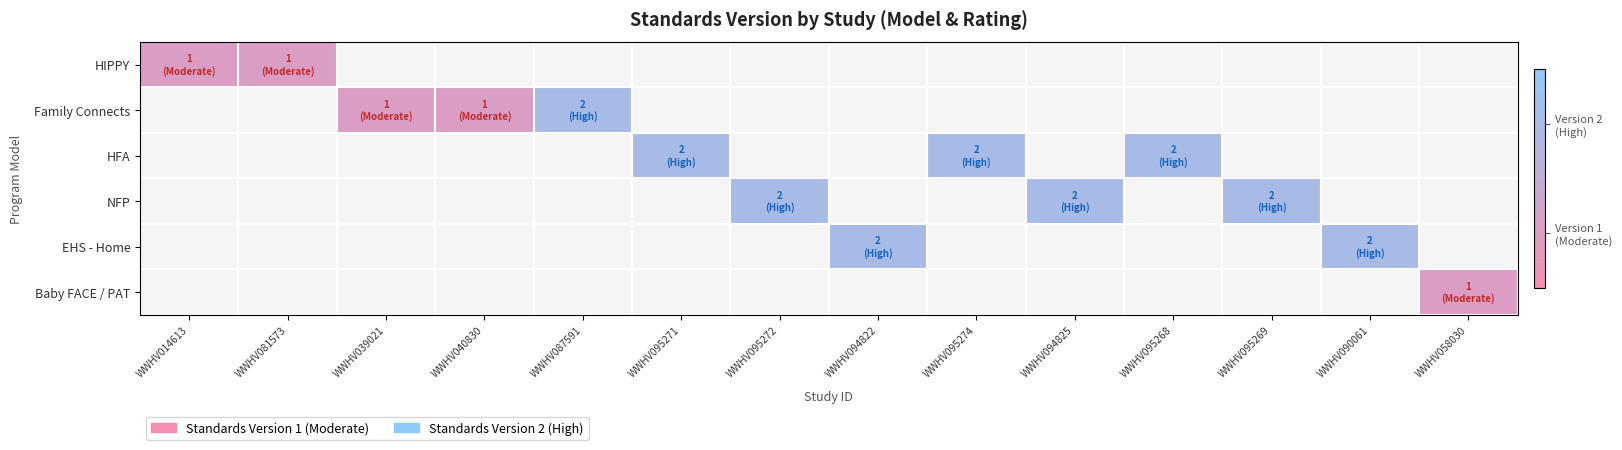

What is the smallest value displayed?

1.0